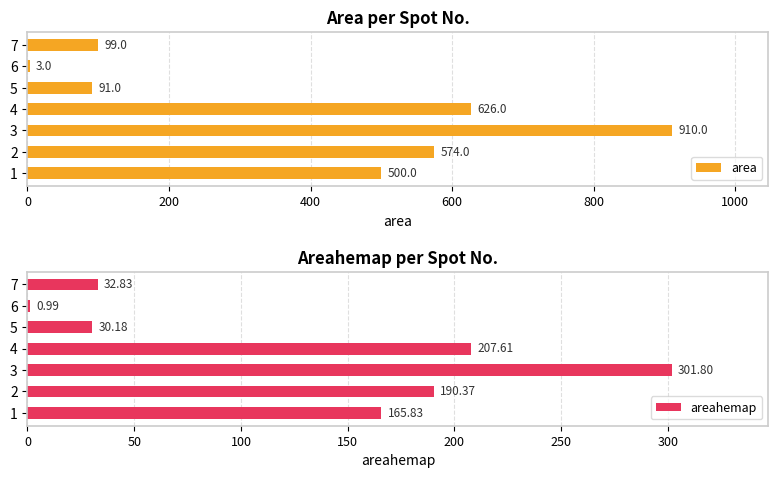

Which series has the widest spread of values?

area